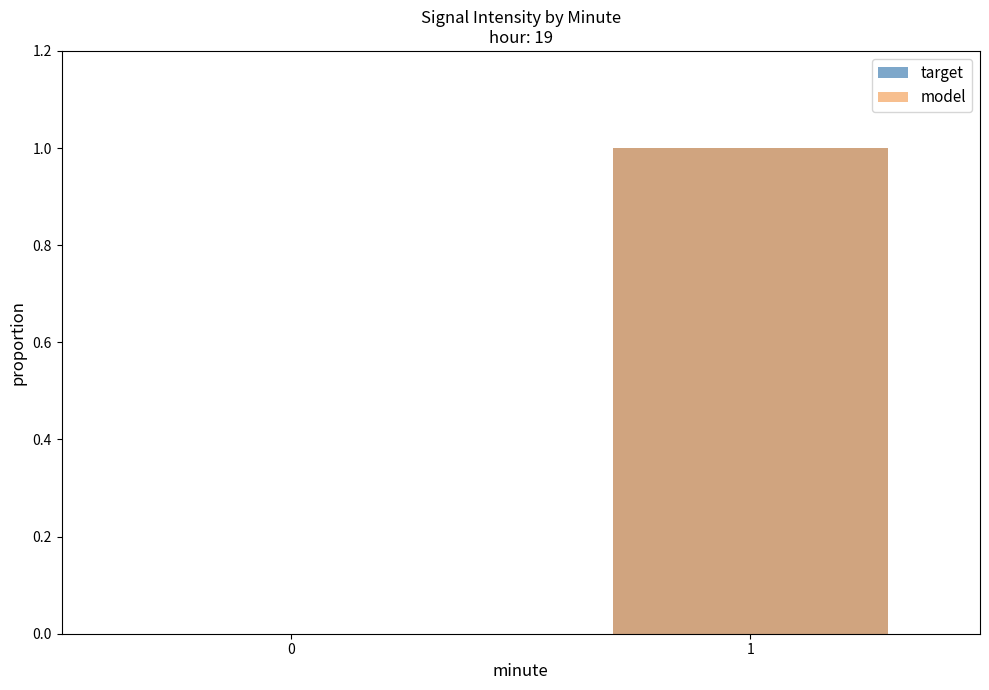

The value of target at 1 is 1. True or false?

False